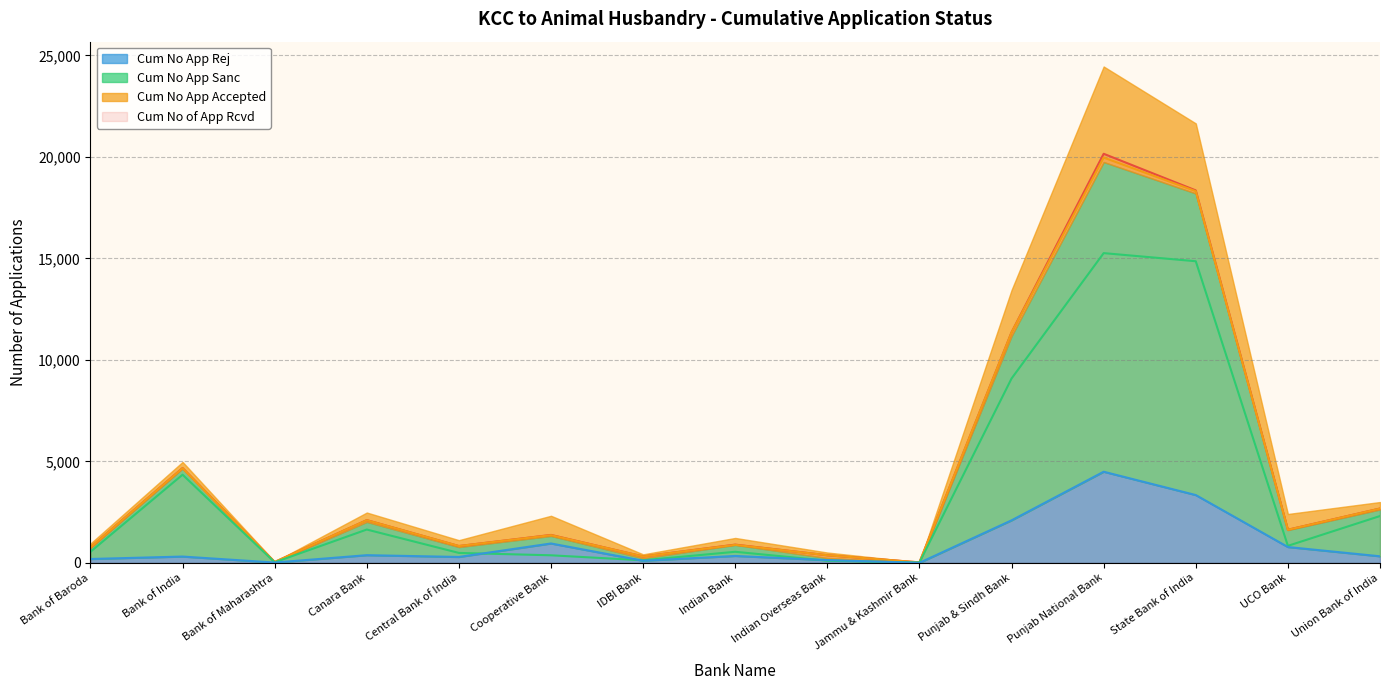

In Cum No App Accepted, how many points are lower than both neighbors (excluding endpoints)?

5